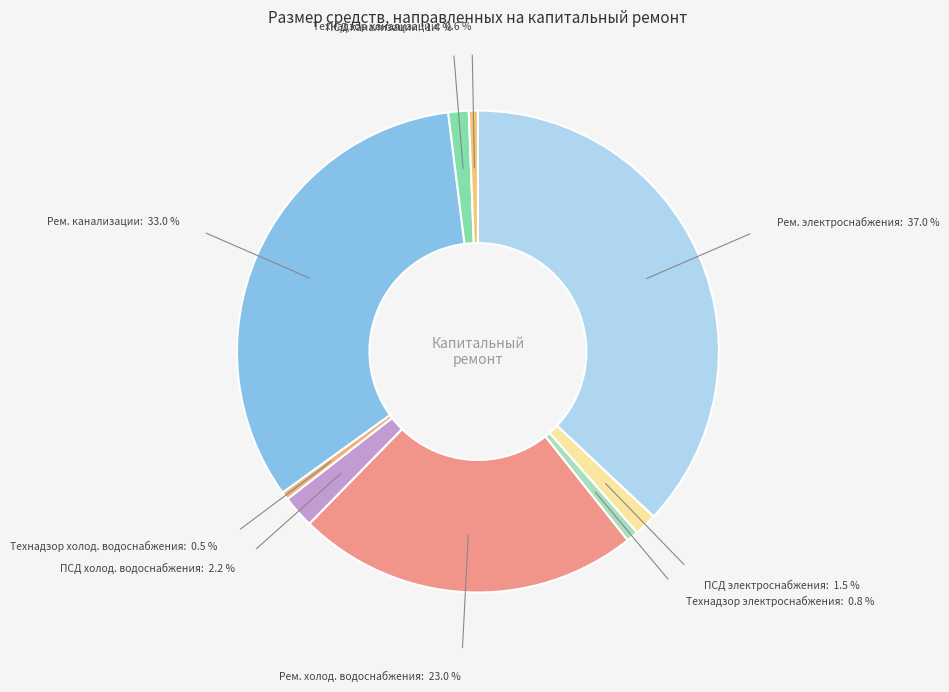

Does any single category account for the majority?

No